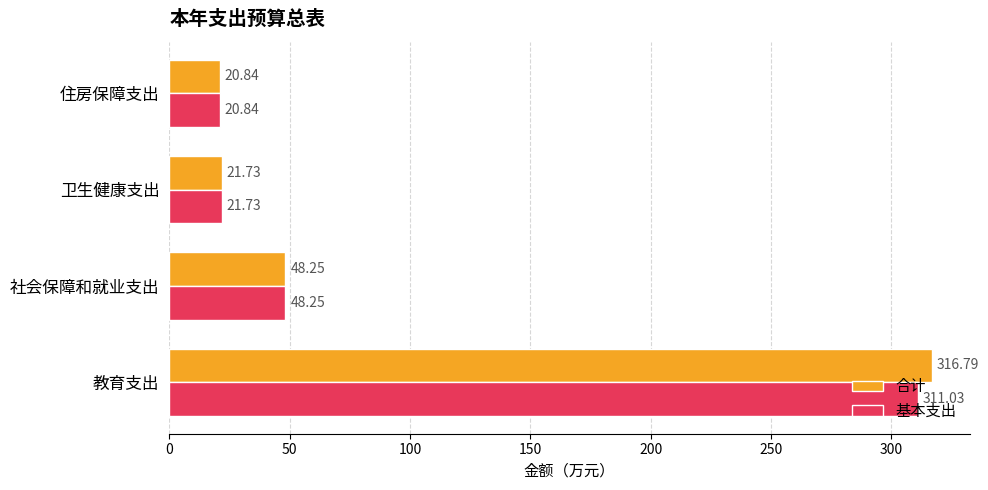

How many values in the 基本支出 series exceed 48?

2